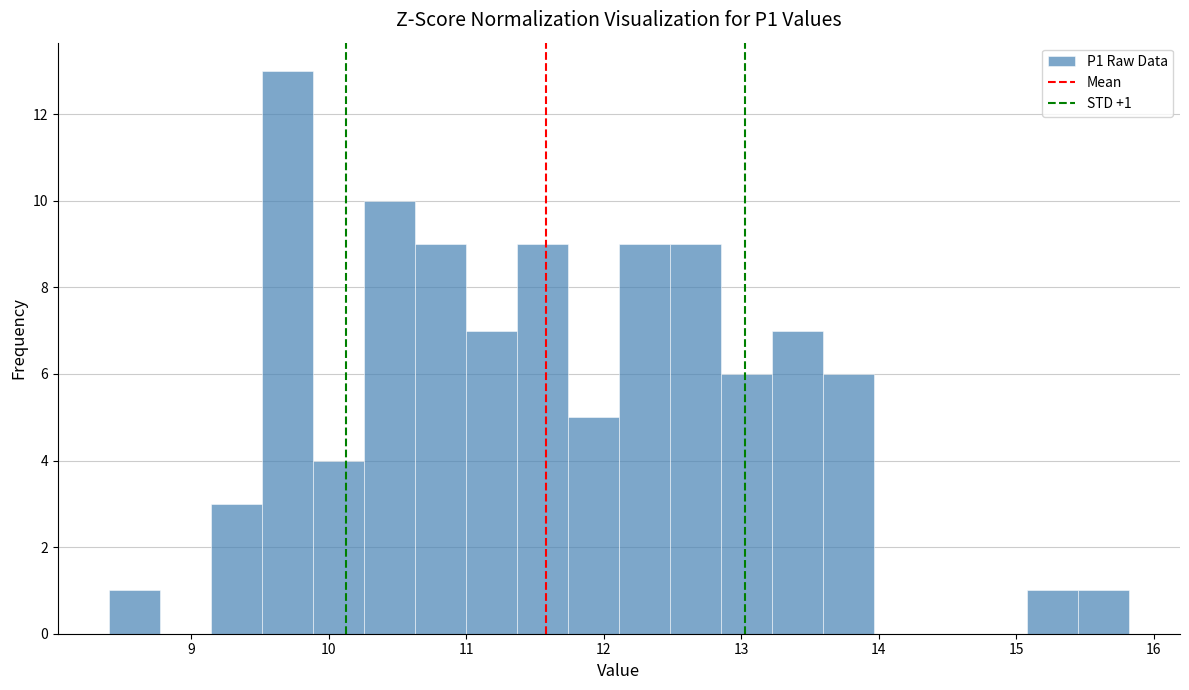

Around what value on the x-axis is the tallest bar? Give the approximate position of its centre, as read against the axis.

9.7